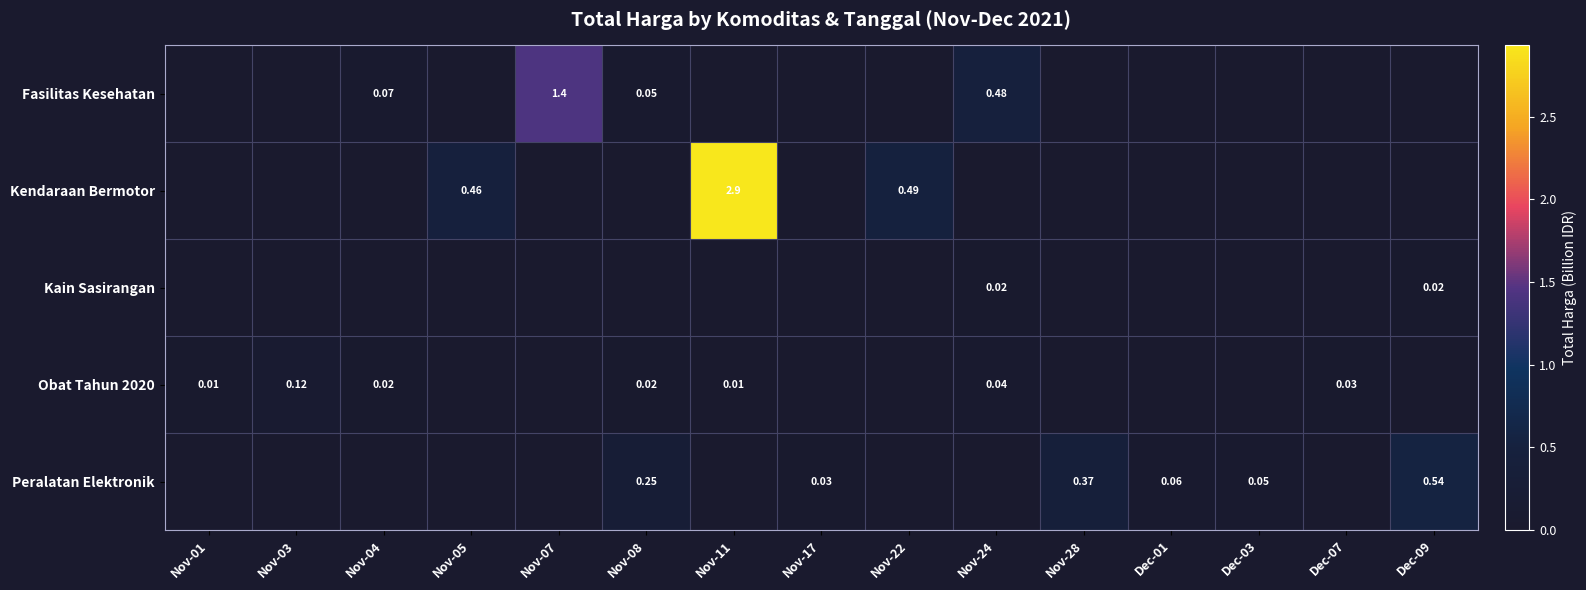

True or false: Fasilitas Kesehatan has a value of 0.9 at Nov-05.

False